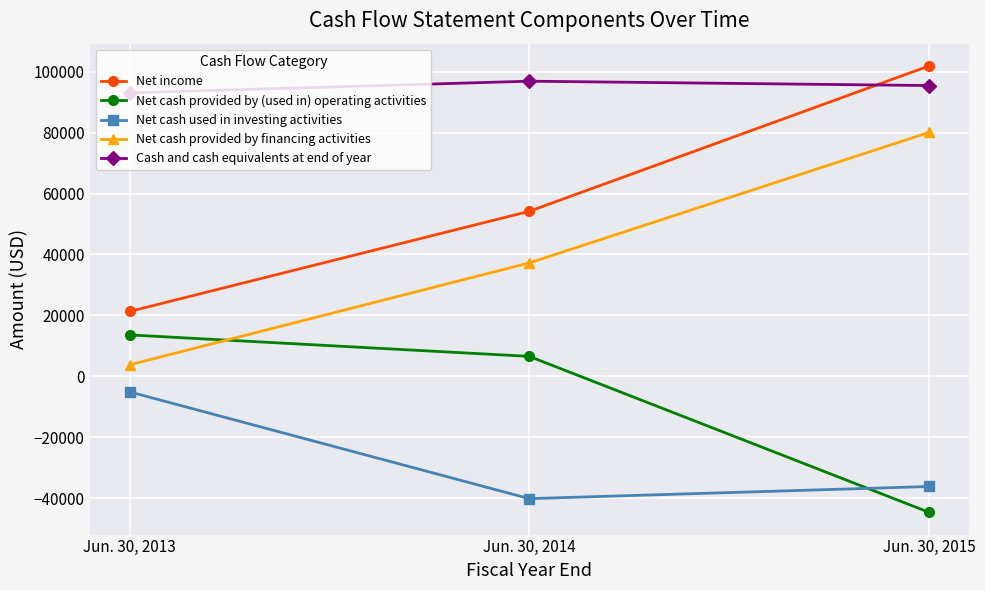

Is it true that Net cash provided by (used in) operating activities equals 6538 at Jun. 30, 2014?

True